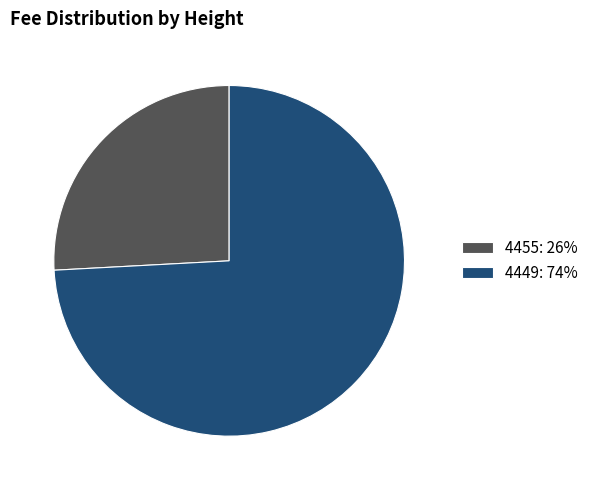

Is it true that 4449 is 74% of the pie?

True